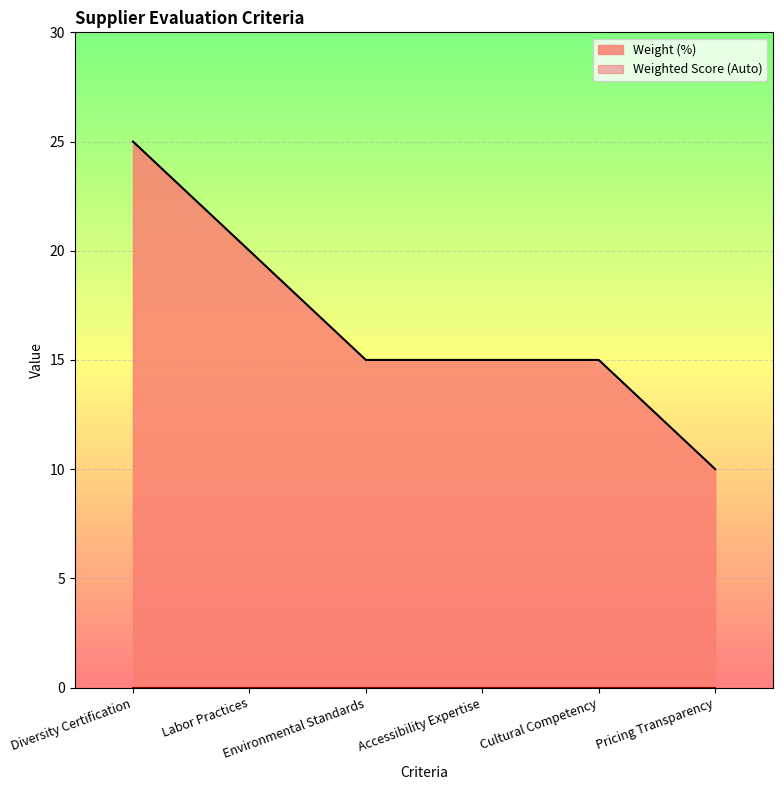

Read the value at Environmental Standards, to the nearest 5.

15